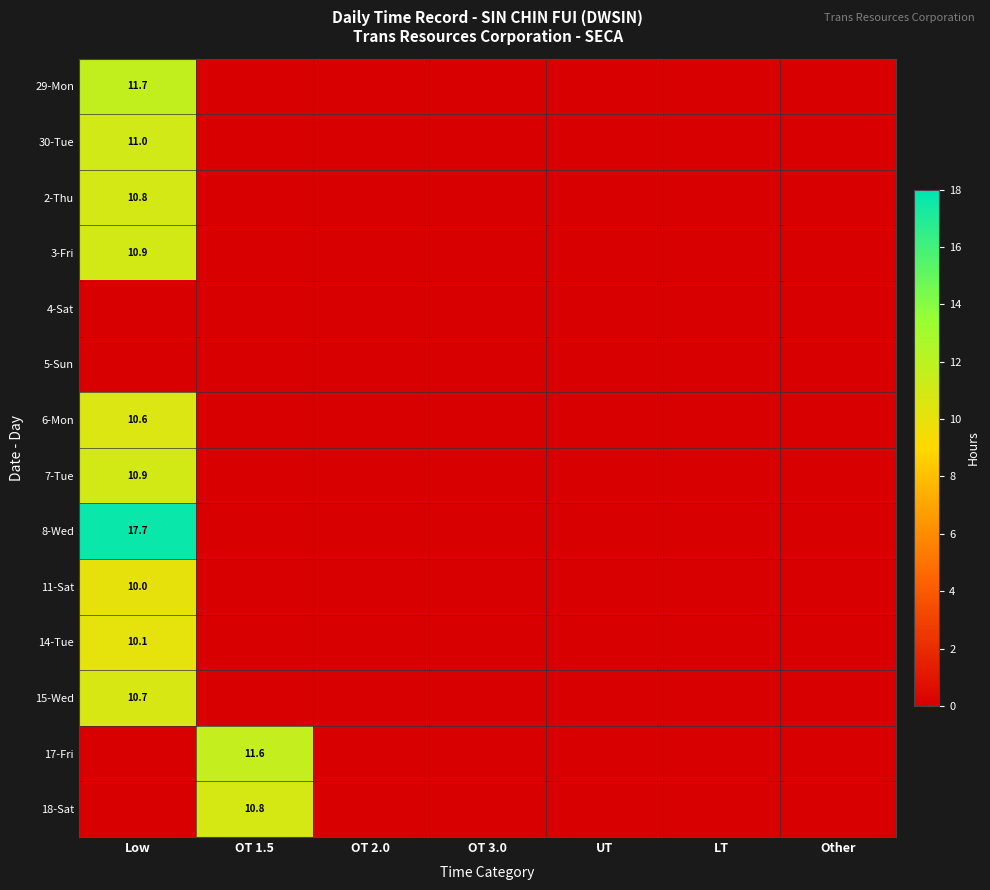

At which label does 5-Sun reach its minimum?

Low